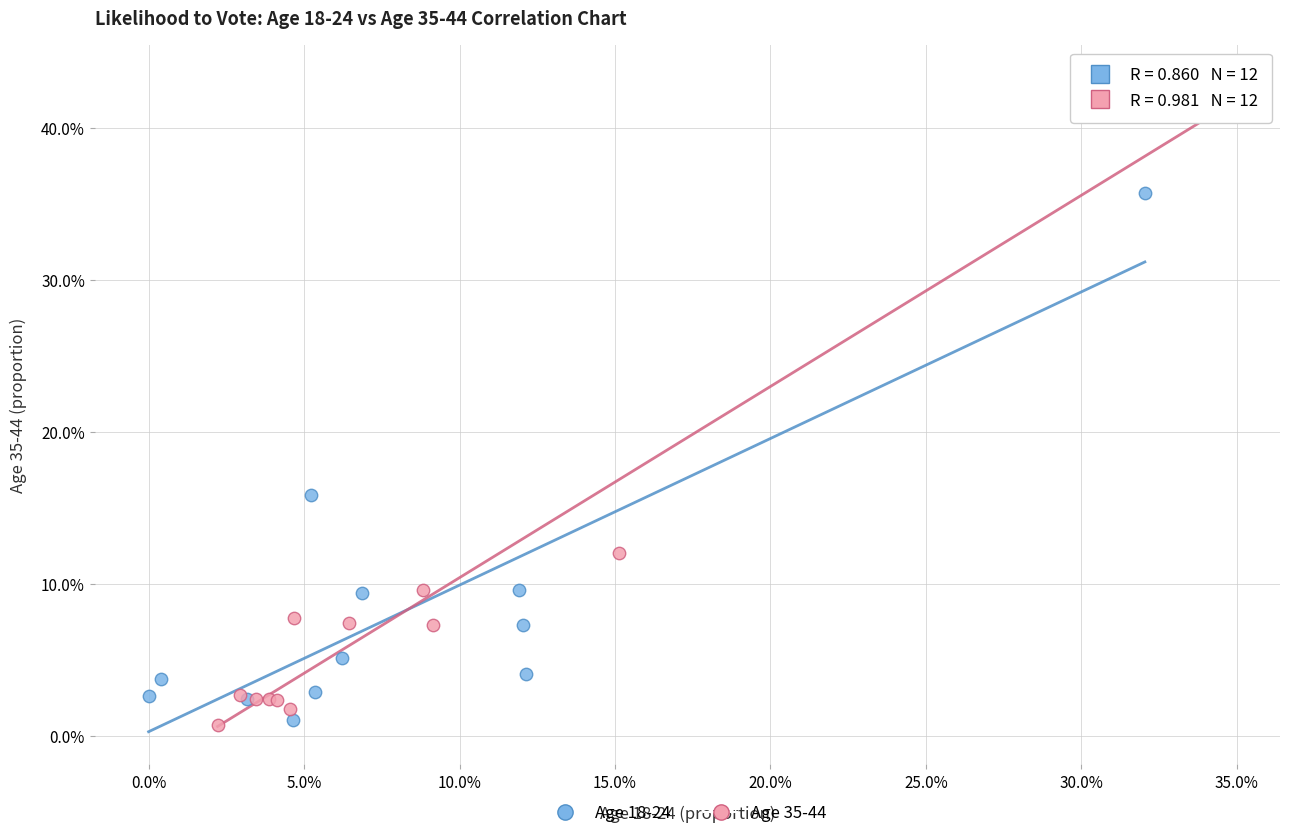

What are all the series names shown in the legend?

Age 18-24, Age 35-44